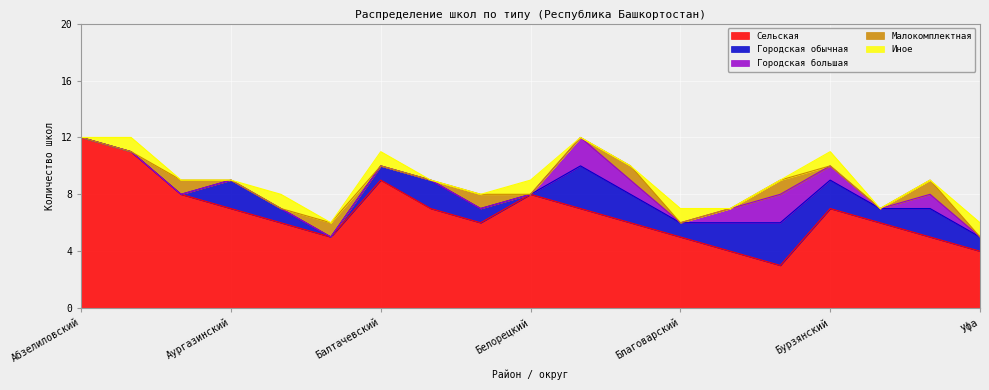

Rank the categories by Малокомплектная value from lowest to highest.

Абзелиловский, Альшеевский, Аургазинский, Баймакский, Балтачевский, Белебеевский, Белорецкий, Бижбулякский, Благоварский, Буздякский, Бурзянский, Гафурийский, Уфа, Аскинский, Бакалинский, Белокатайский, Бирский, Бураевский, Нефтекамск